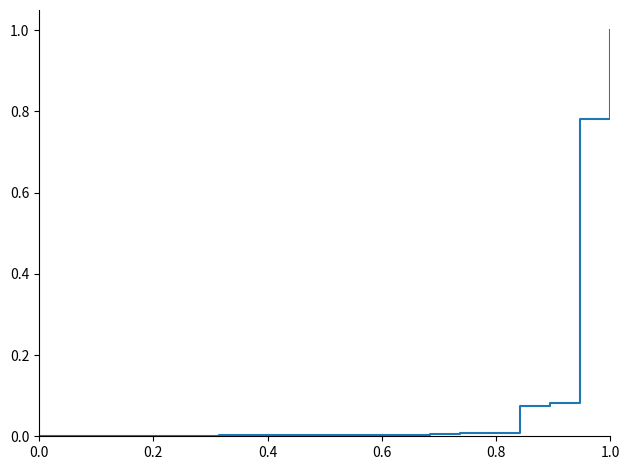

What is the maximum value shown in the chart?

1.0